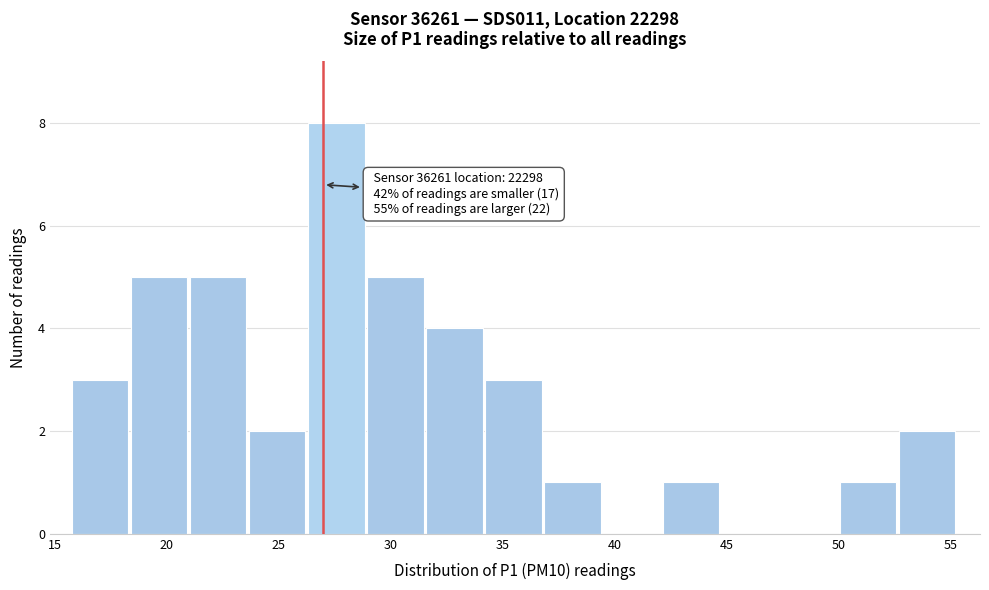

Over which range of the x-axis is the bar tallest?

26.5 to 29.0